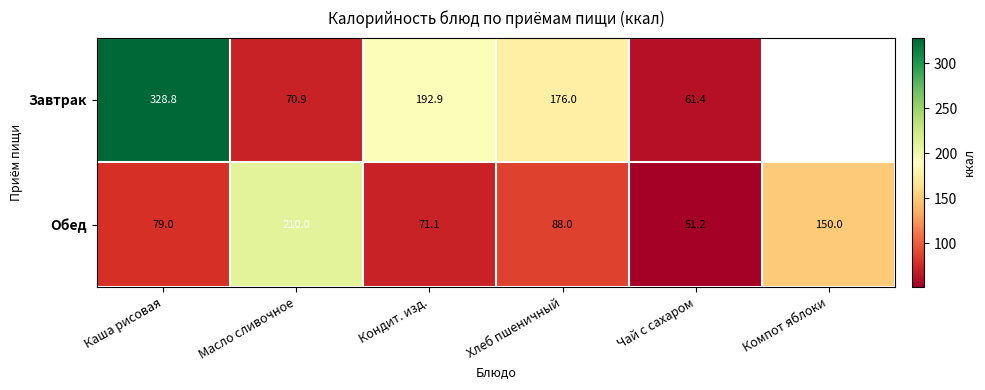

True or false: Обед has a value of 329.7 at Масло сливочное.

False